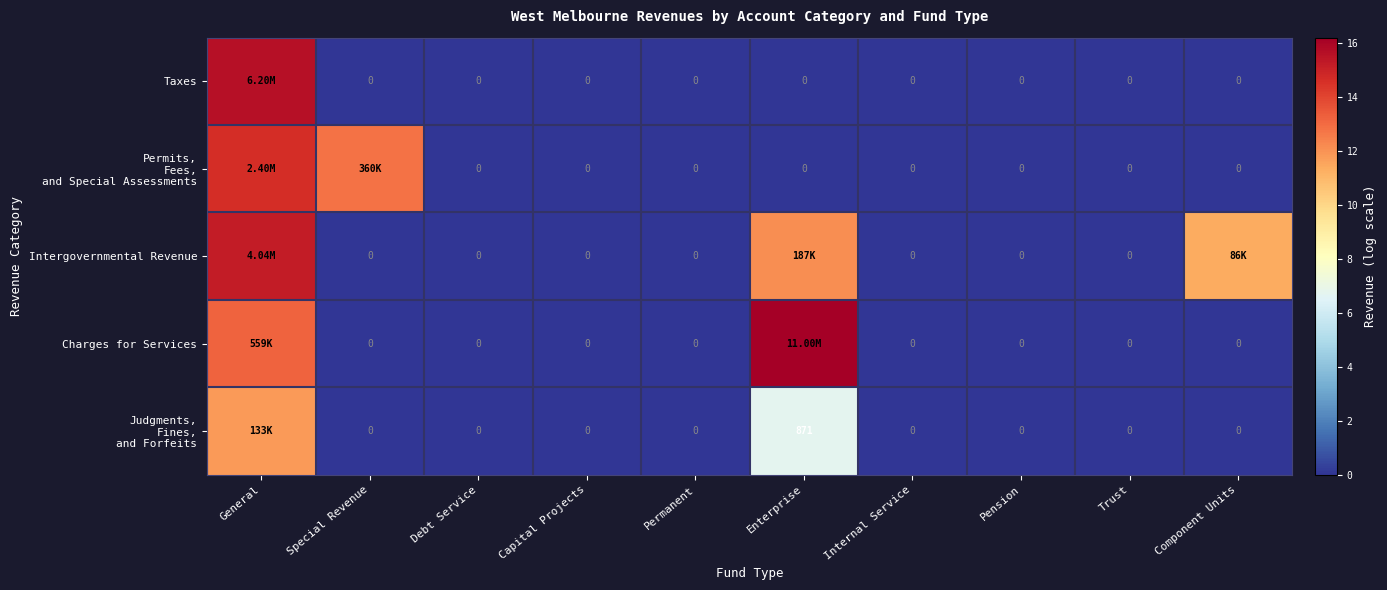

The value of Taxes at Trust is -5.5. True or false?

False